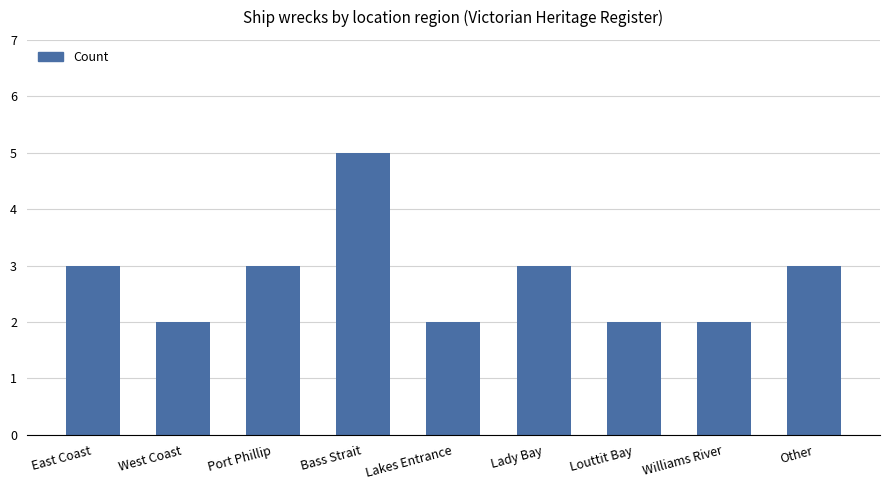

Read the value at Lady Bay.

3